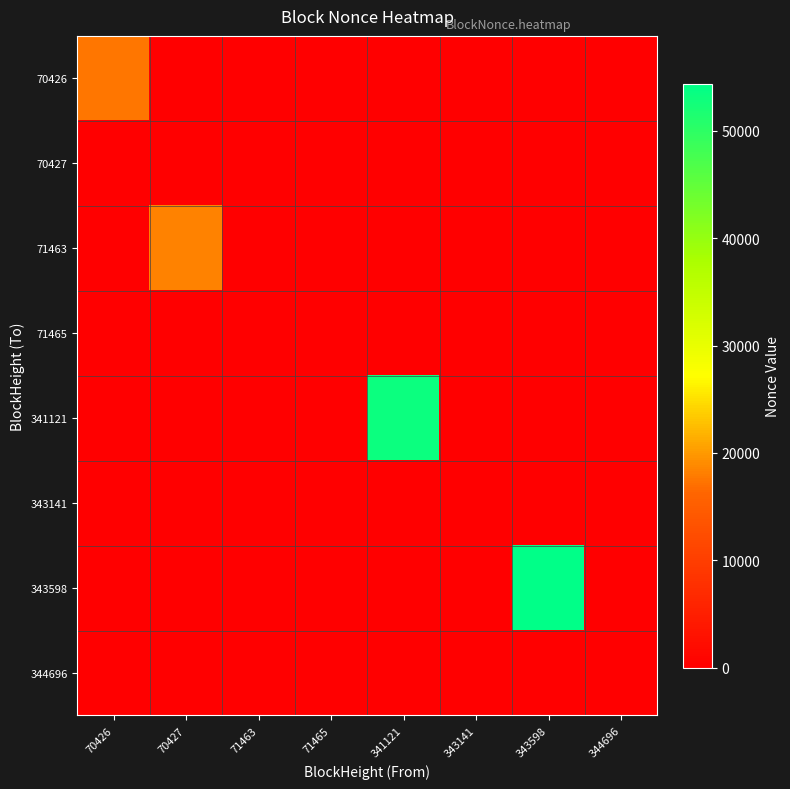

Which series changed the most between 70427 and 341121?

341121